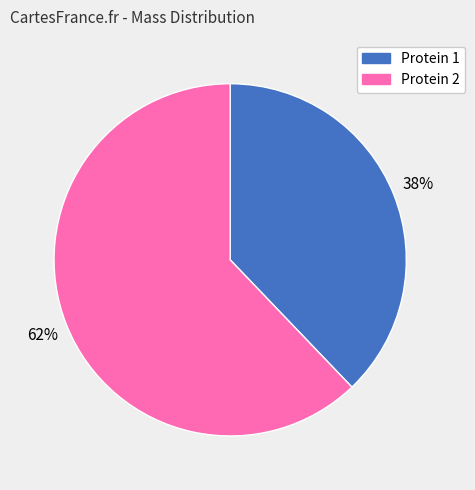

The Protein 1 slice represents 38% of the pie. True or false?

True